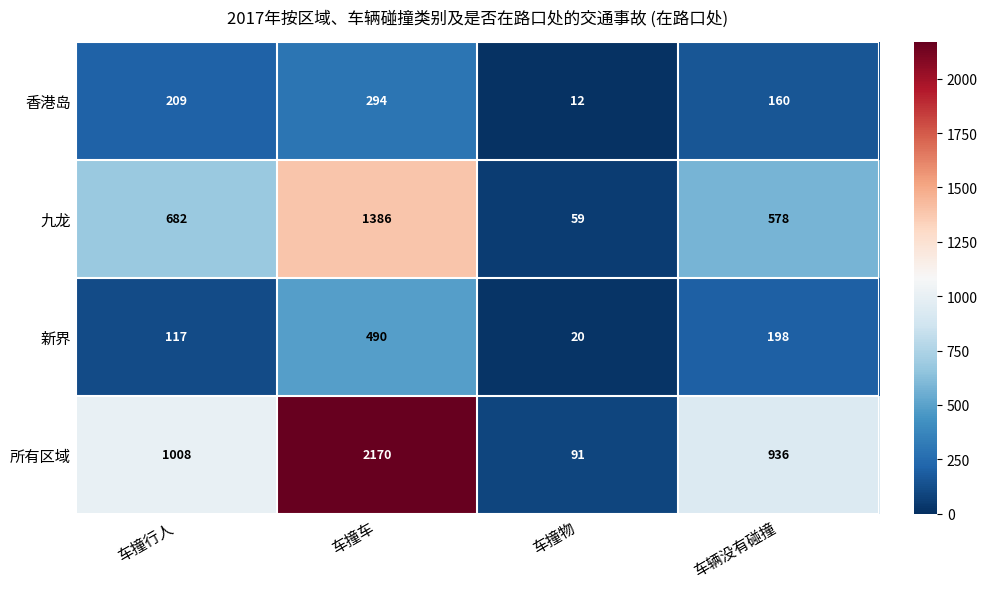

How many distinct data groups are displayed?

4